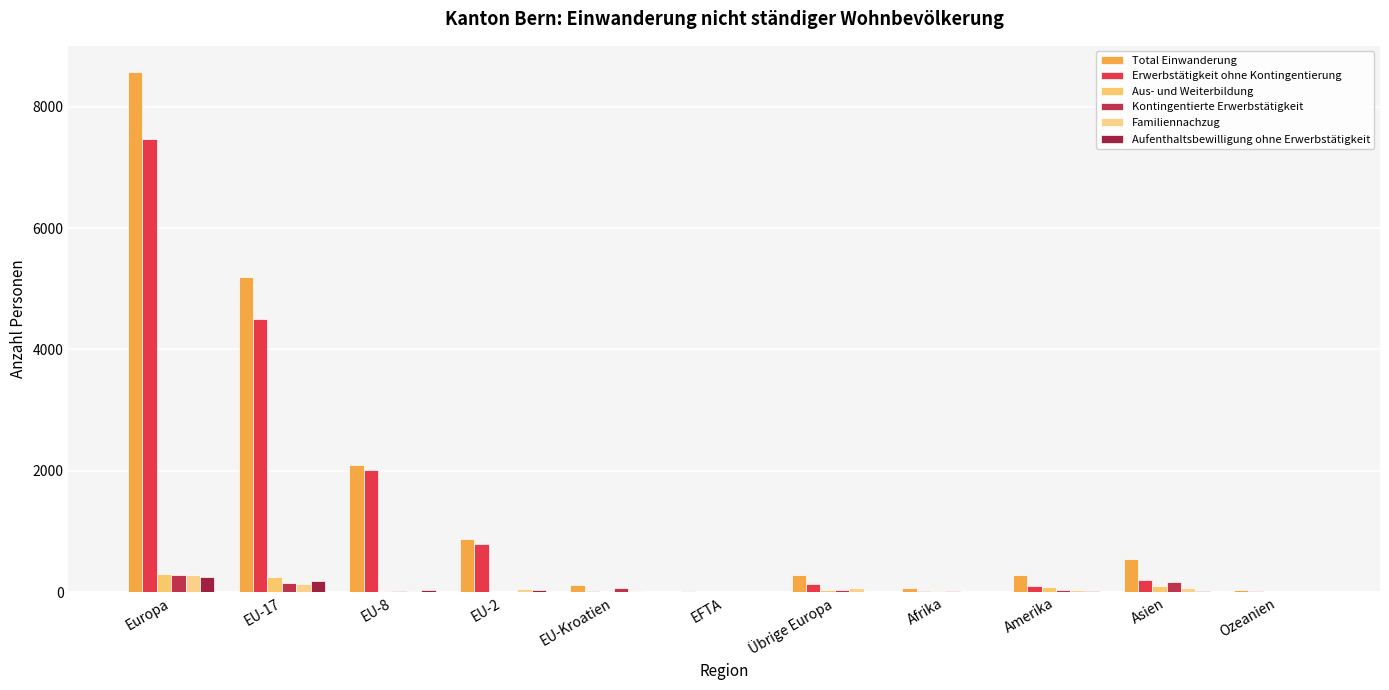

Reading left to right, extract all data points from this chart.

Total Einwanderung: Europa=8574	EU-17=5200	EU-8=2095	EU-2=878	EU-Kroatien=115	EFTA=11	Übrige Europa=275	Afrika=61	Amerika=278	Asien=539	Ozeanien=35
Erwerbstätigkeit ohne Kontingentierung: Europa=7467	EU-17=4502	EU-8=2008	EU-2=796	EU-Kroatien=18	EFTA=7	Übrige Europa=136	Afrika=21	Amerika=106	Asien=195	Ozeanien=19
Aus- und Weiterbildung: Europa=293	EU-17=242	EU-8=18	EU-2=4	EU-Kroatien=0	EFTA=0	Übrige Europa=29	Afrika=10	Amerika=90	Asien=93	Ozeanien=7
Kontingentierte Erwerbstätigkeit: Europa=283	EU-17=147	EU-8=14	EU-2=4	EU-Kroatien=75	EFTA=1	Übrige Europa=42	Afrika=17	Amerika=35	Asien=170	Ozeanien=4
Familiennachzug: Europa=278	EU-17=131	EU-8=19	EU-2=47	EU-Kroatien=19	EFTA=0	Übrige Europa=62	Afrika=8	Amerika=30	Asien=63	Ozeanien=1
Aufenthaltsbewilligung ohne Erwerbstätigkeit: Europa=253	EU-17=178	EU-8=36	EU-2=27	EU-Kroatien=3	EFTA=3	Übrige Europa=6	Afrika=5	Amerika=17	Asien=17	Ozeanien=4